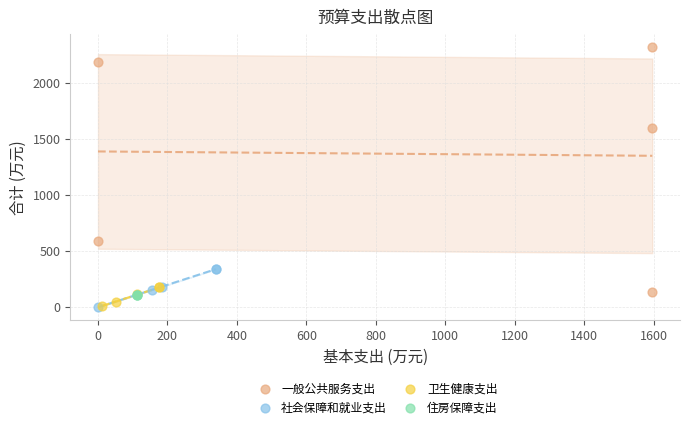

Which series reaches the maximum Y coordinate?

一般公共服务支出